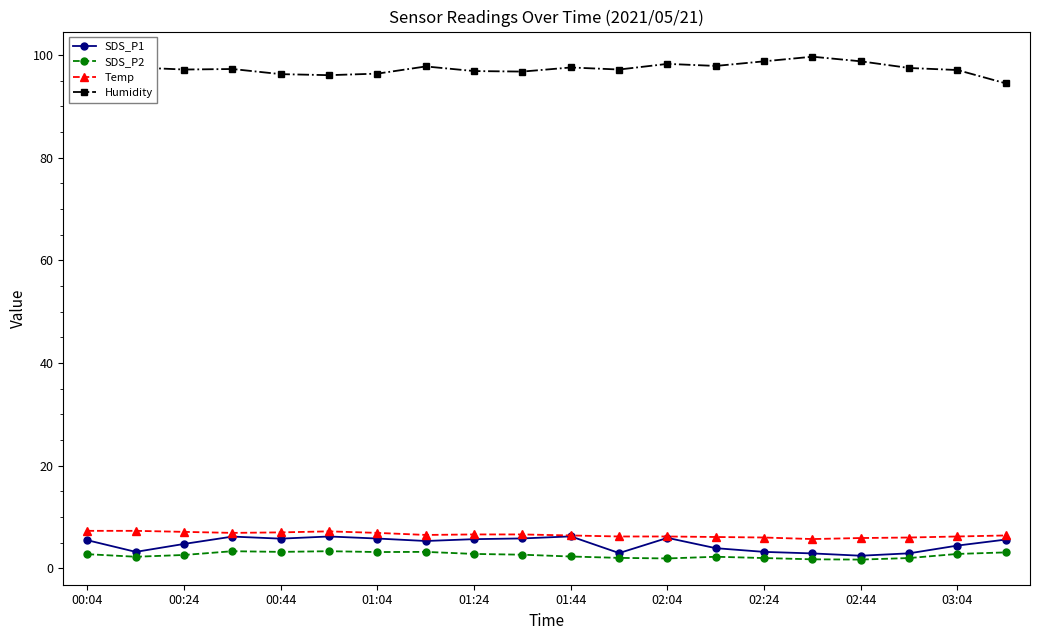

At how many categories does at least one series exceed 44?

20